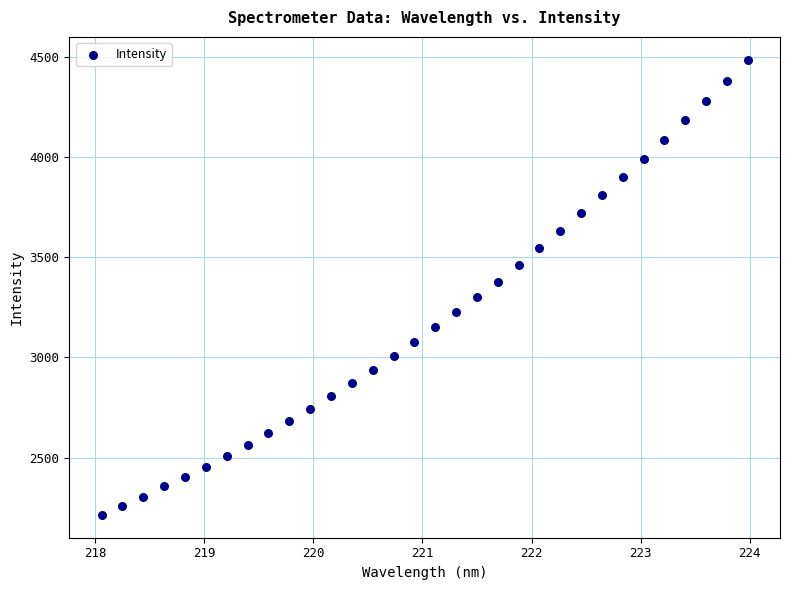

What is the range of X values (max minus min)?

5.9